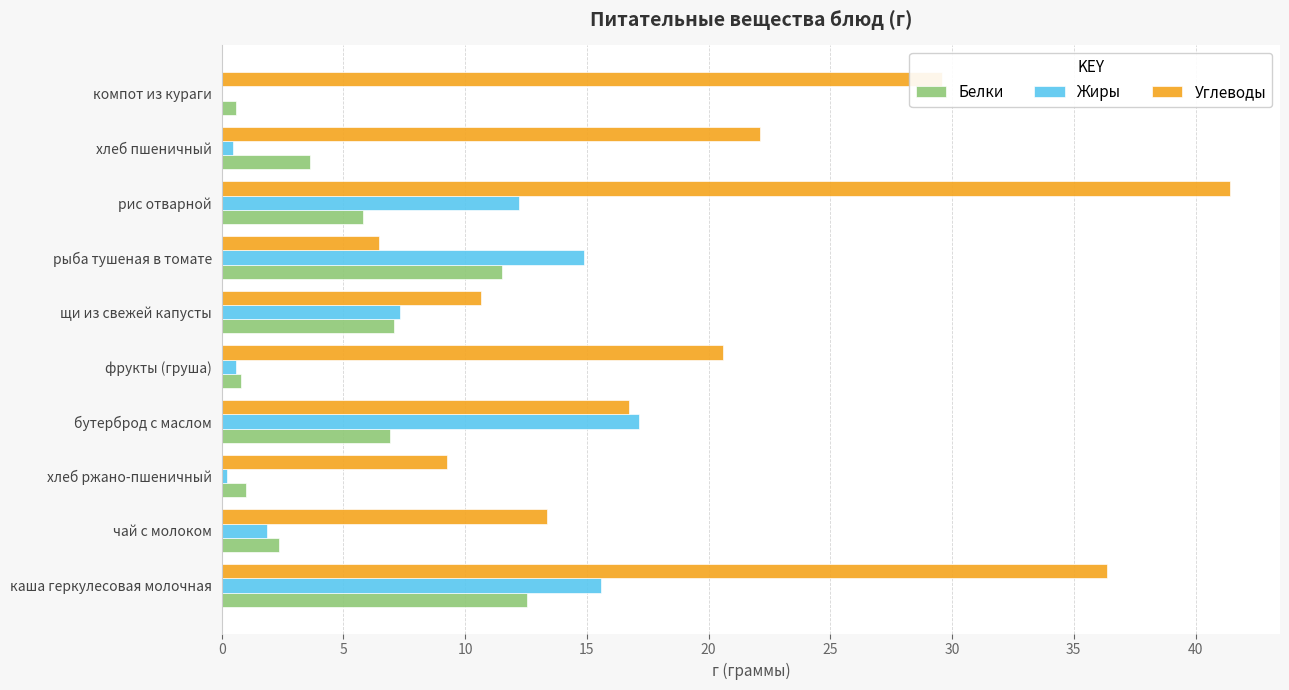

Which category has the highest value in the Углеводы series?

рис отварной